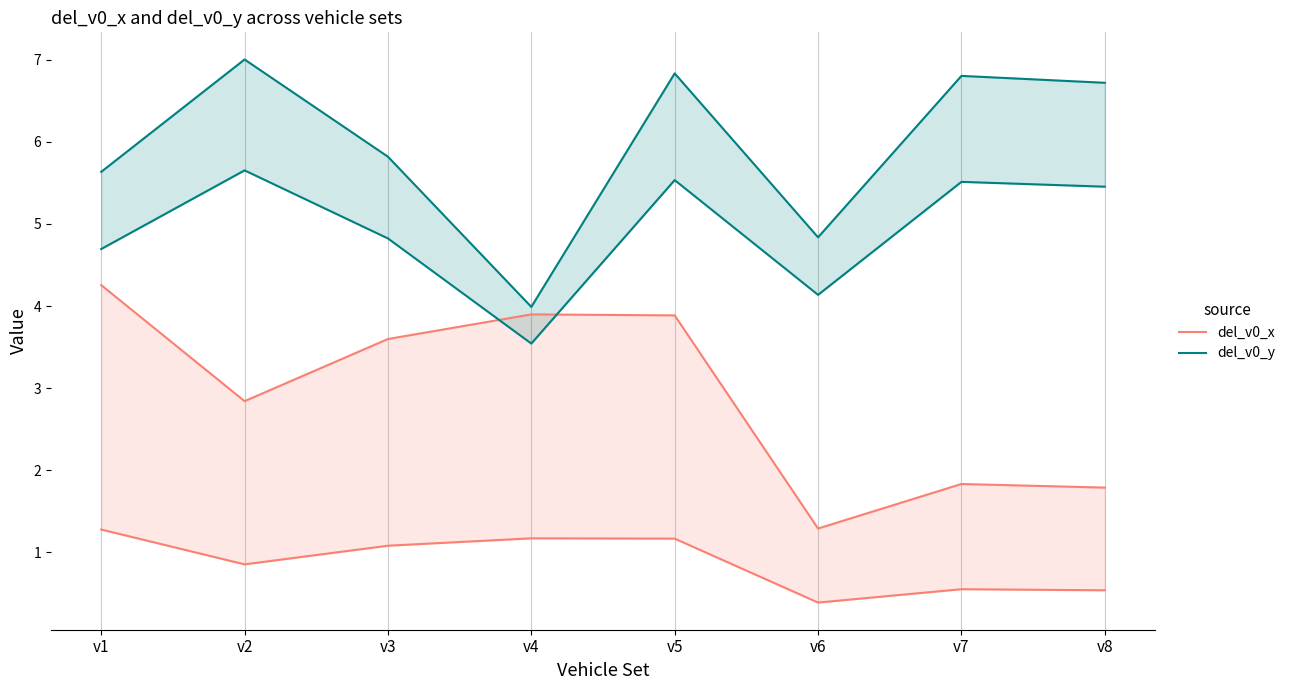

Which label corresponds to the smallest value in the chart?

v6